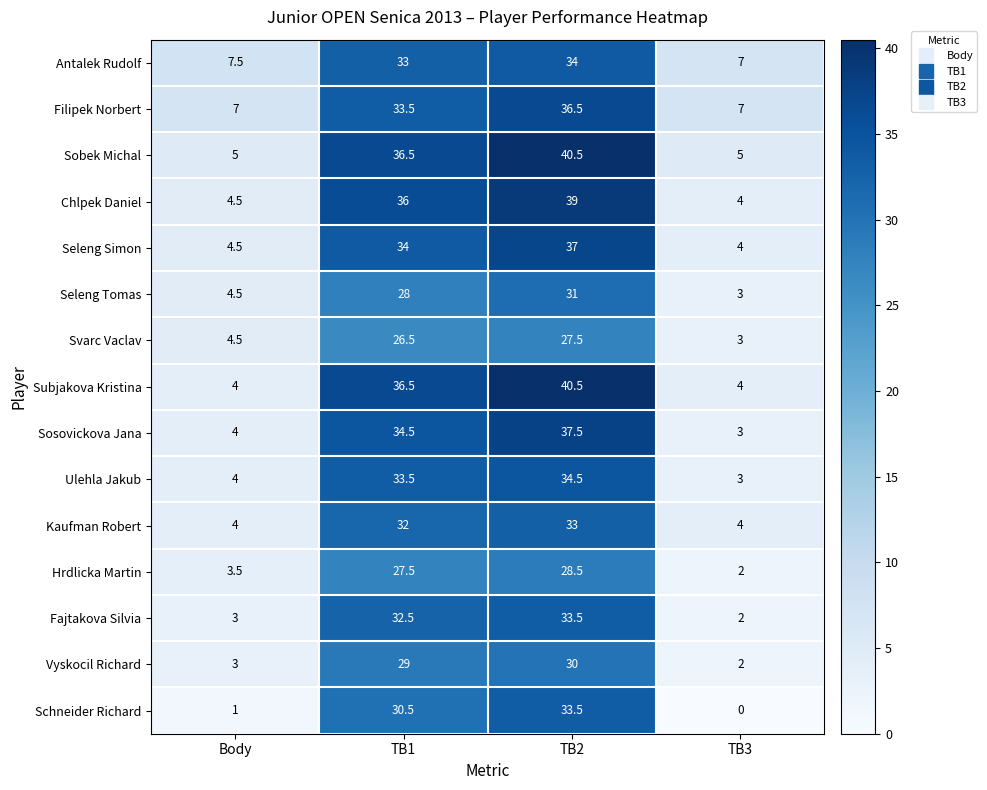

What is the maximum value shown in the chart?

40.5